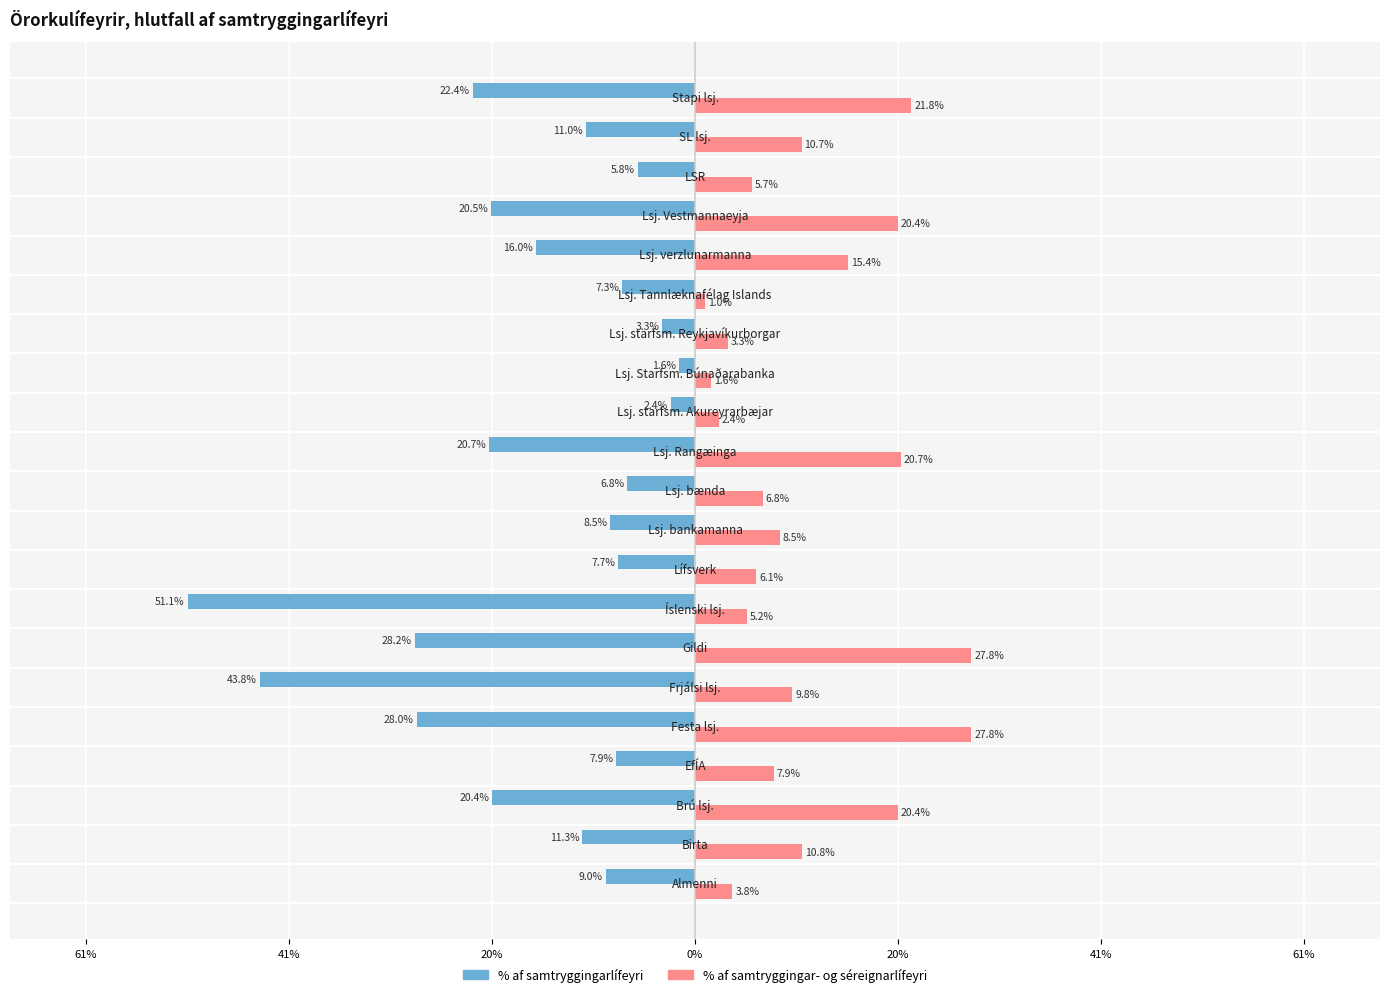

What are all the series names shown in the legend?

% af samtryggingarlífeyri, % af samtryggingar- og séreignarlífeyri